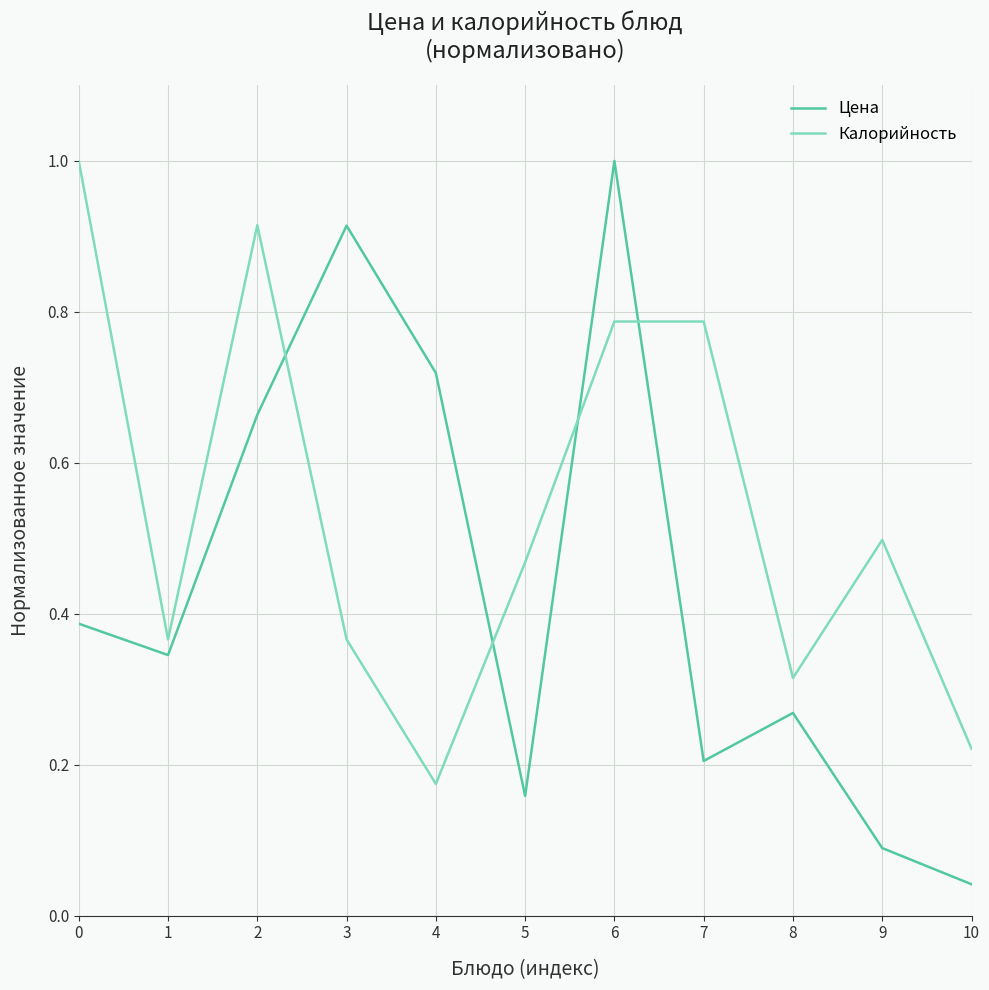

Which series changed the most between 1 and 10?

Цена